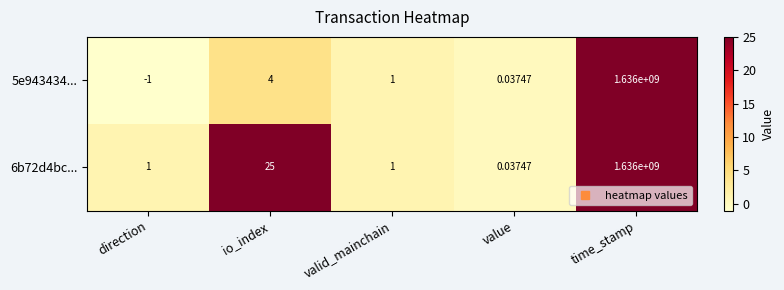

List the labels in order of 5e943434... value, smallest first.

direction, value, valid_mainchain, io_index, time_stamp